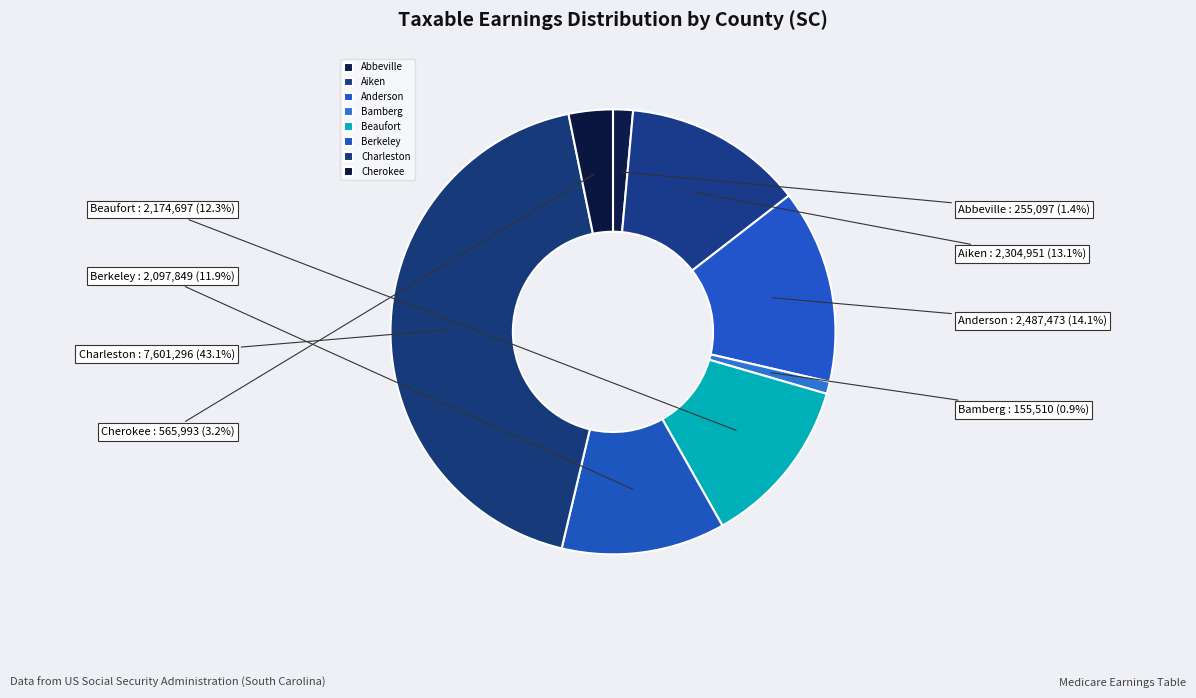

How much of the chart is everything except Cherokee?

96.8%